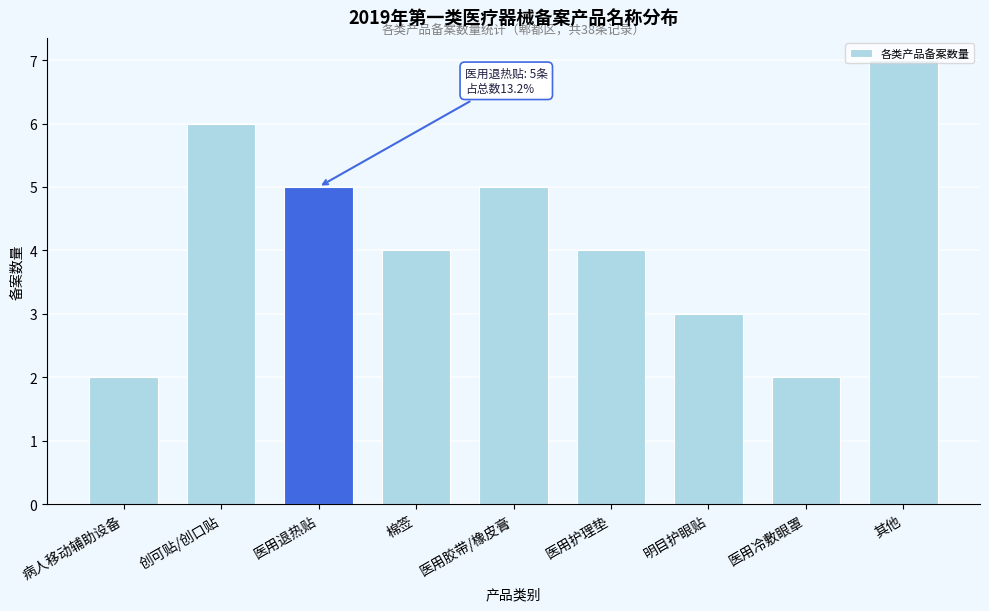

True or false: the data shows 3 at 明目护眼贴.

True